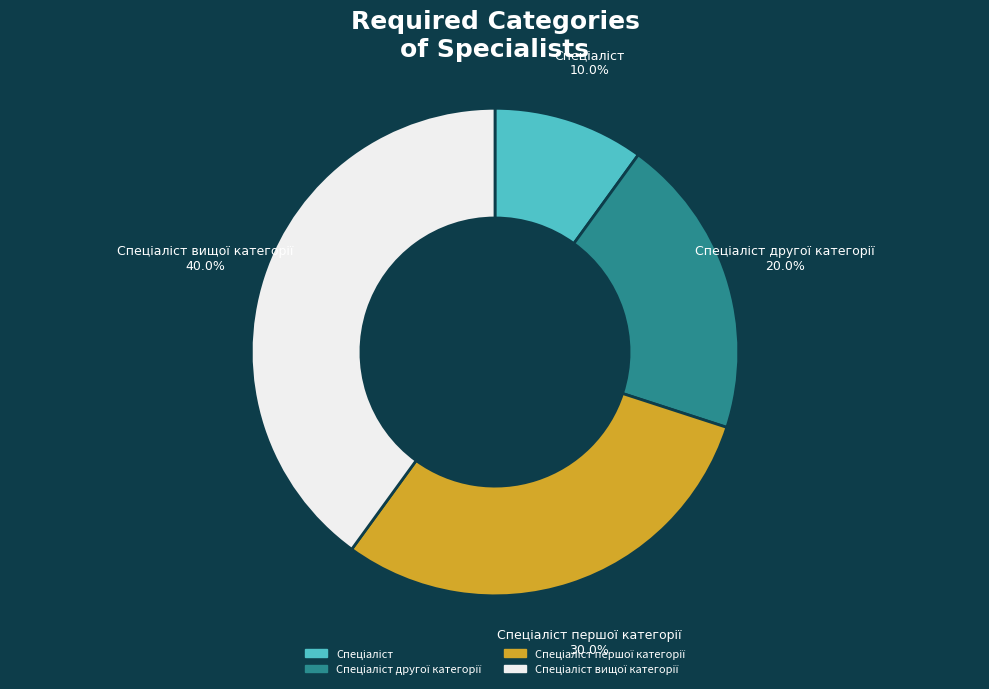

Does any single category account for the majority?

No